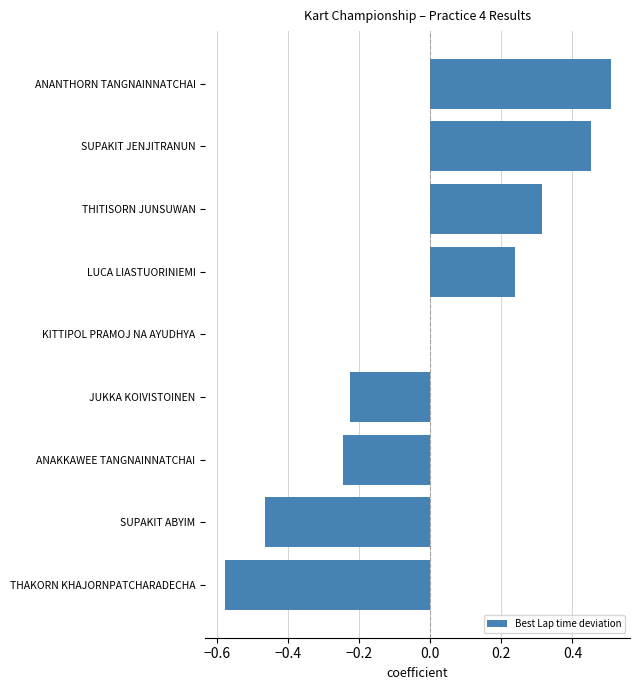

The value at THAKORN KHAJORNPATCHARADECHA is -1.0. True or false?

False